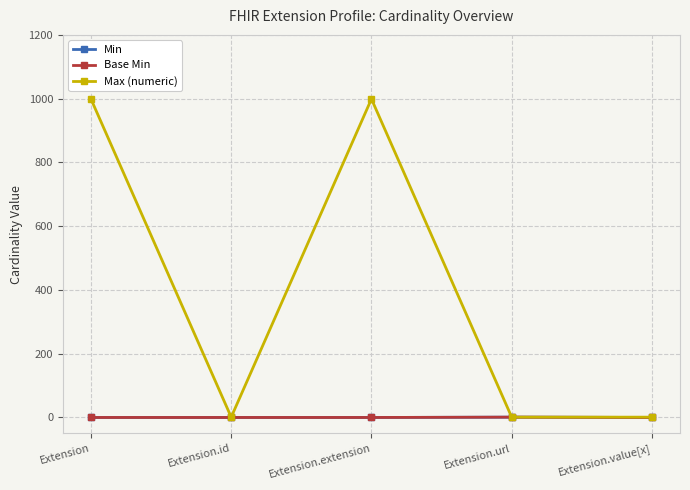

Reading left to right, transcribe all the data shown in this chart.

Min: Extension=0	Extension.id=0	Extension.extension=0	Extension.url=1	Extension.value[x]=0
Base Min: Extension=0	Extension.id=0	Extension.extension=0	Extension.url=1	Extension.value[x]=0
Max (numeric): Extension=999	Extension.id=1	Extension.extension=999	Extension.url=1	Extension.value[x]=1